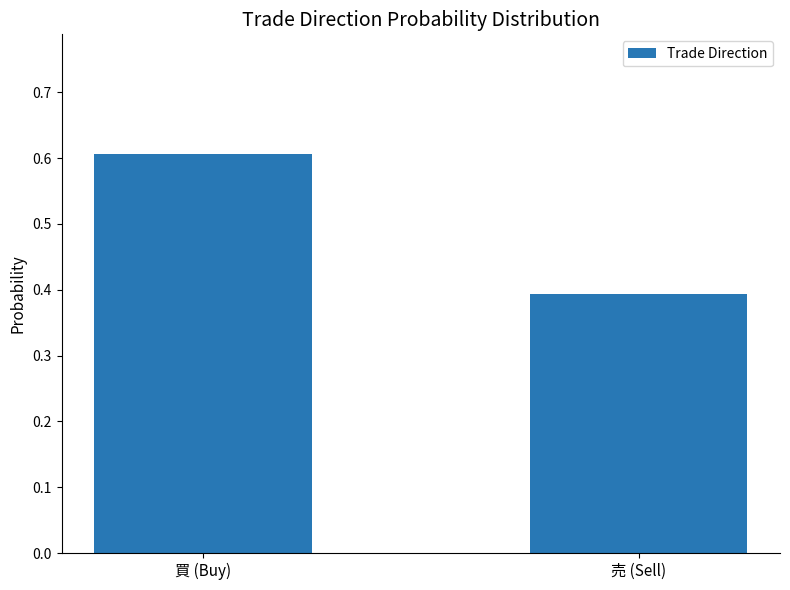

True or false: the data shows 0.6 at 売 (Sell).

False